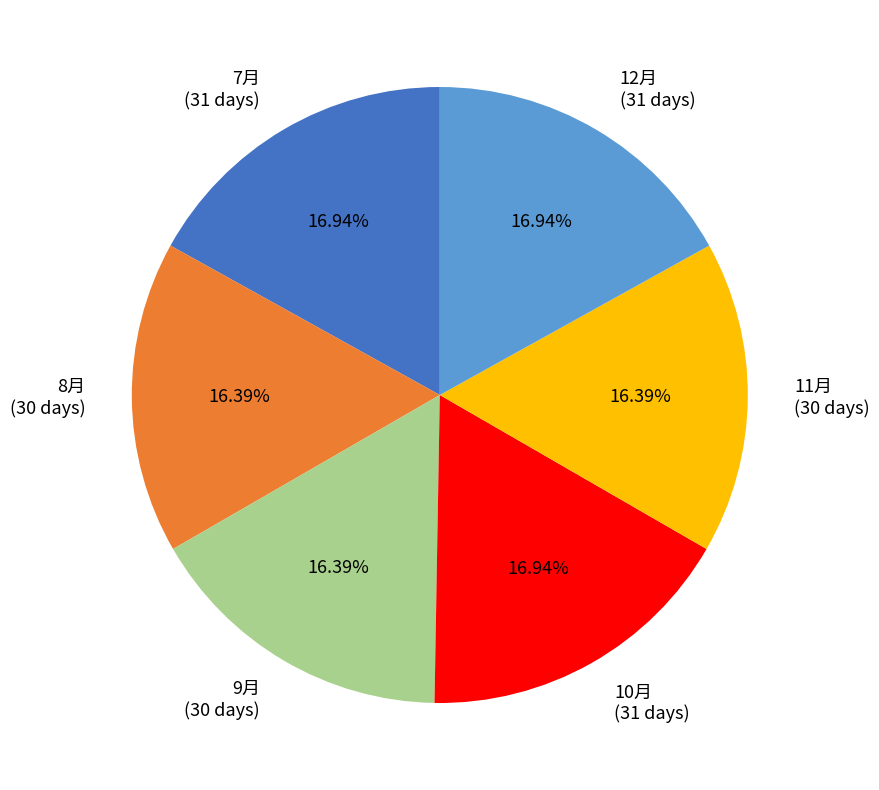

Is there any slice that represents more than half of the pie?

No